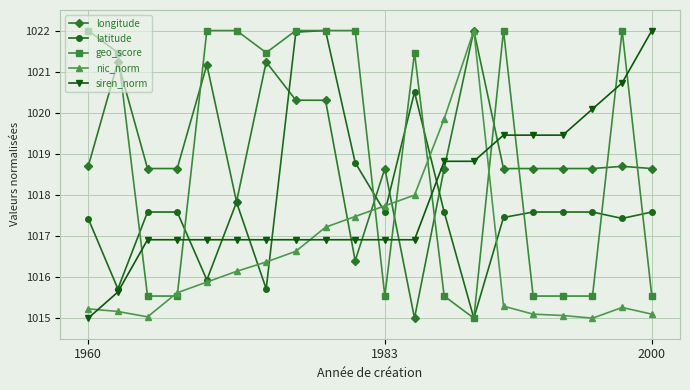

True or false: longitude and siren_norm cross at least once.

True